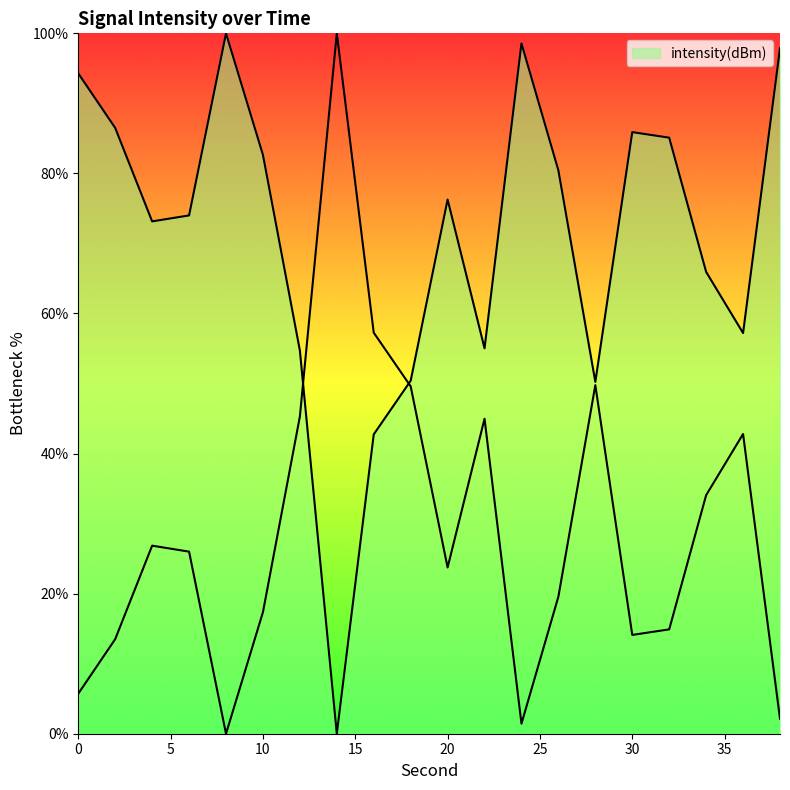

Rank the categories by value from highest to lowest.

8, 24, 38, 0, 2, 30, 32, 10, 26, 20, 6, 4, 34, 36, 22, 12, 18, 28, 16, 14